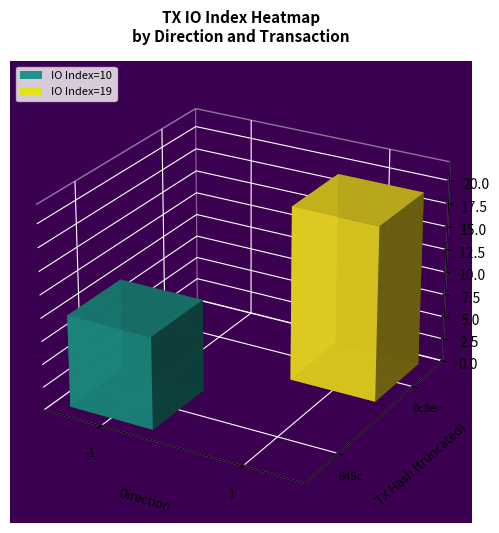

Is it true that 849c13f8a43fb93aa0b9c8230a8e9ac9dde5384 equals -1.0 at direction?

True